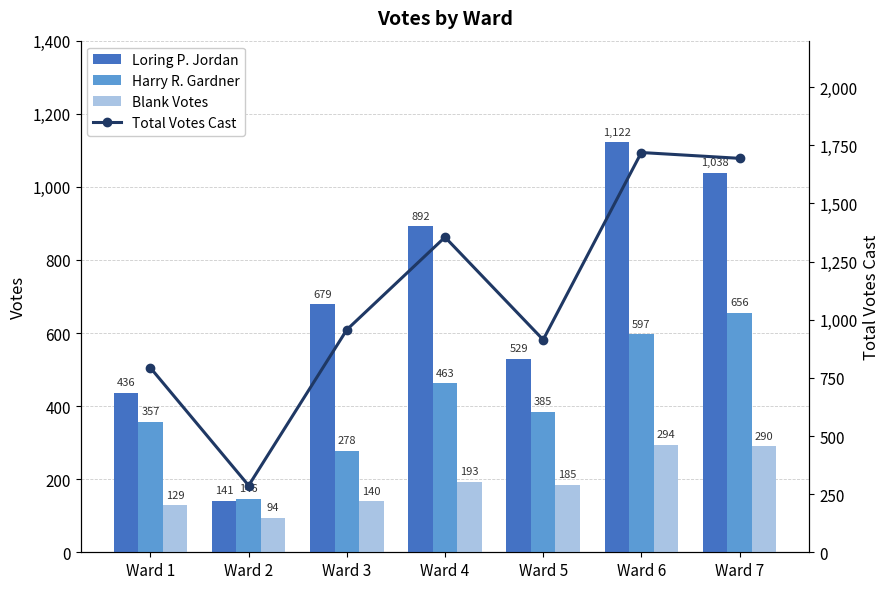

What is the total value across all series at Ward 5?

2013